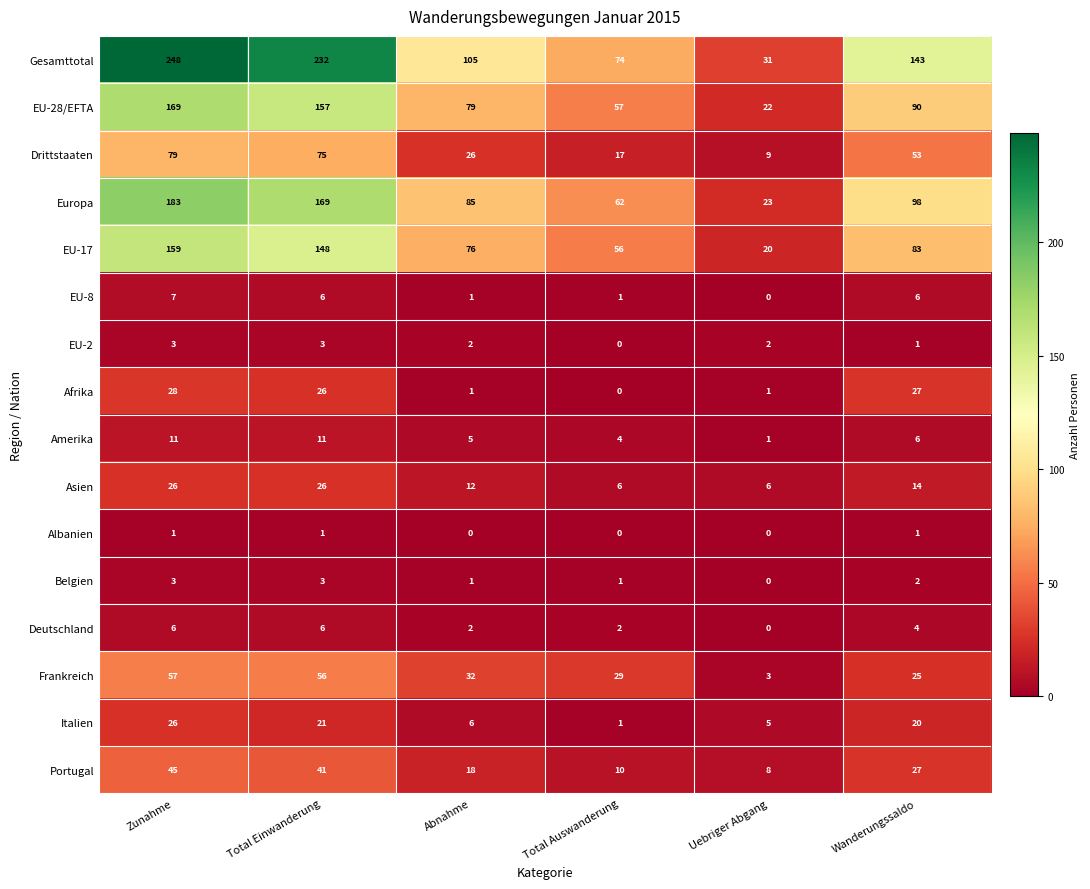

What is the difference between the highest and lowest values at Total Auswanderung?

74